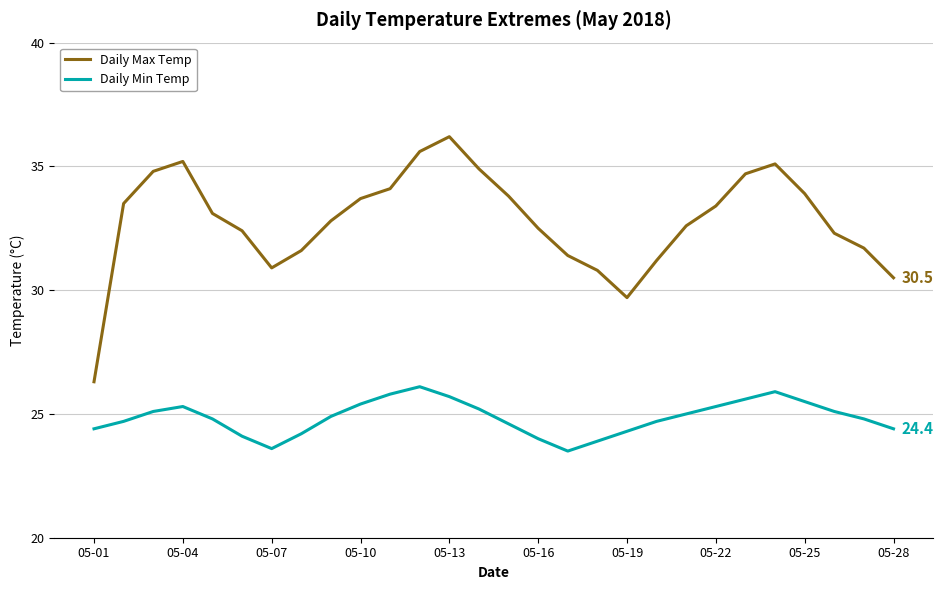

What is the greatest value displayed?

36.2